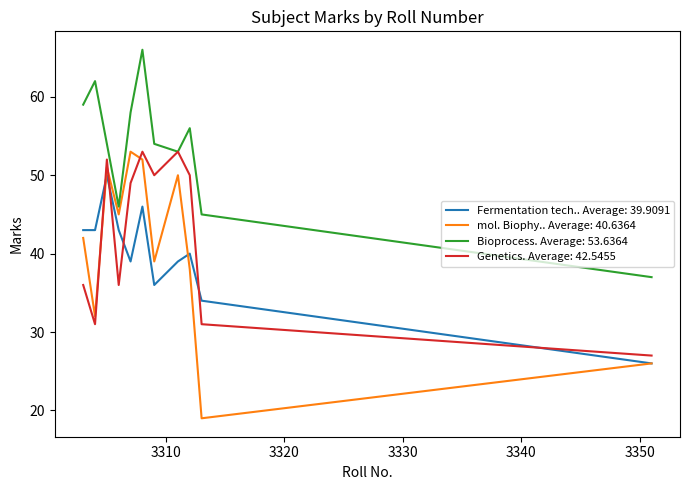

What is the greatest value displayed?

66